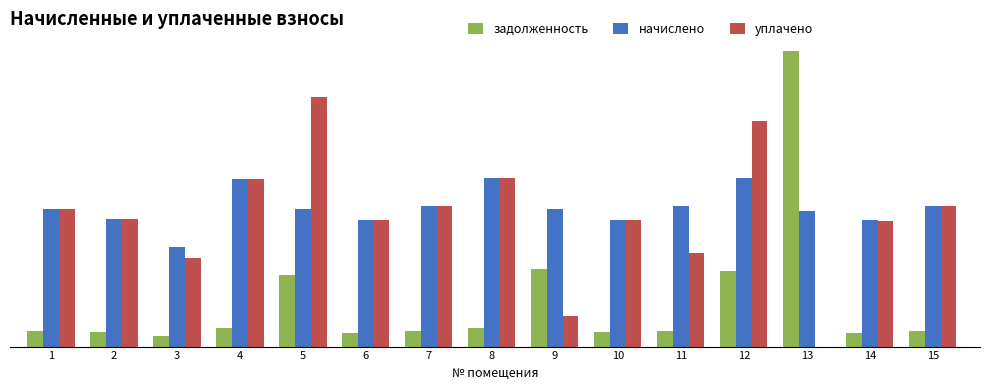

What are all the series names shown in the legend?

задолженность, начислено, уплачено